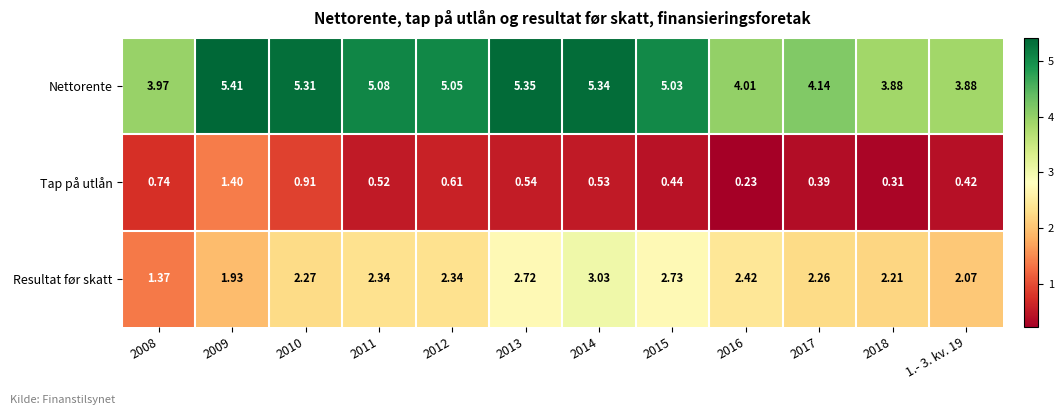

What is the difference between the highest and lowest values at 1.- 3. kv. 19?

3.5